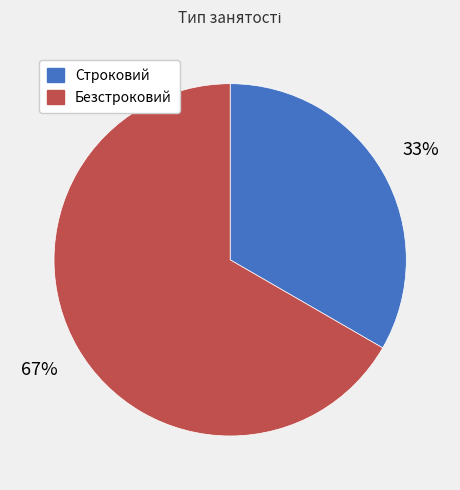

What is the ratio of the value at Строковий to the value at Безстроковий?

0.5